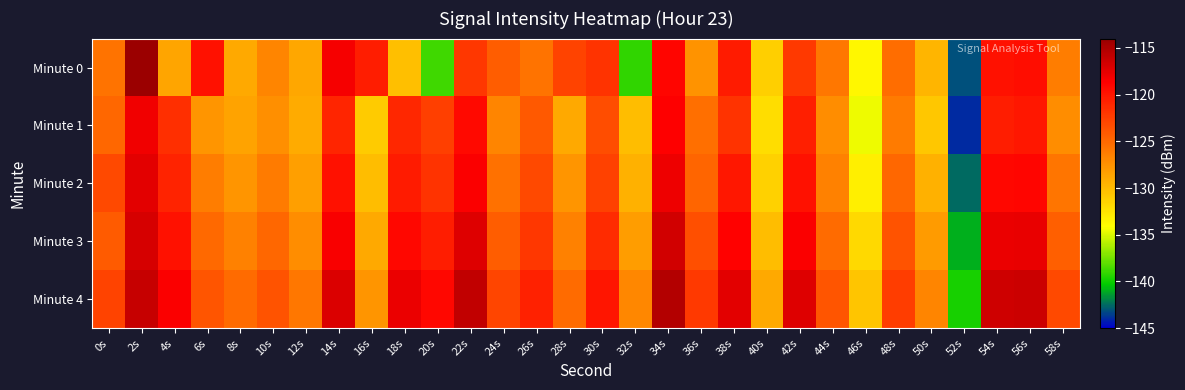

What is the total value across all series at 54s?

-593.7